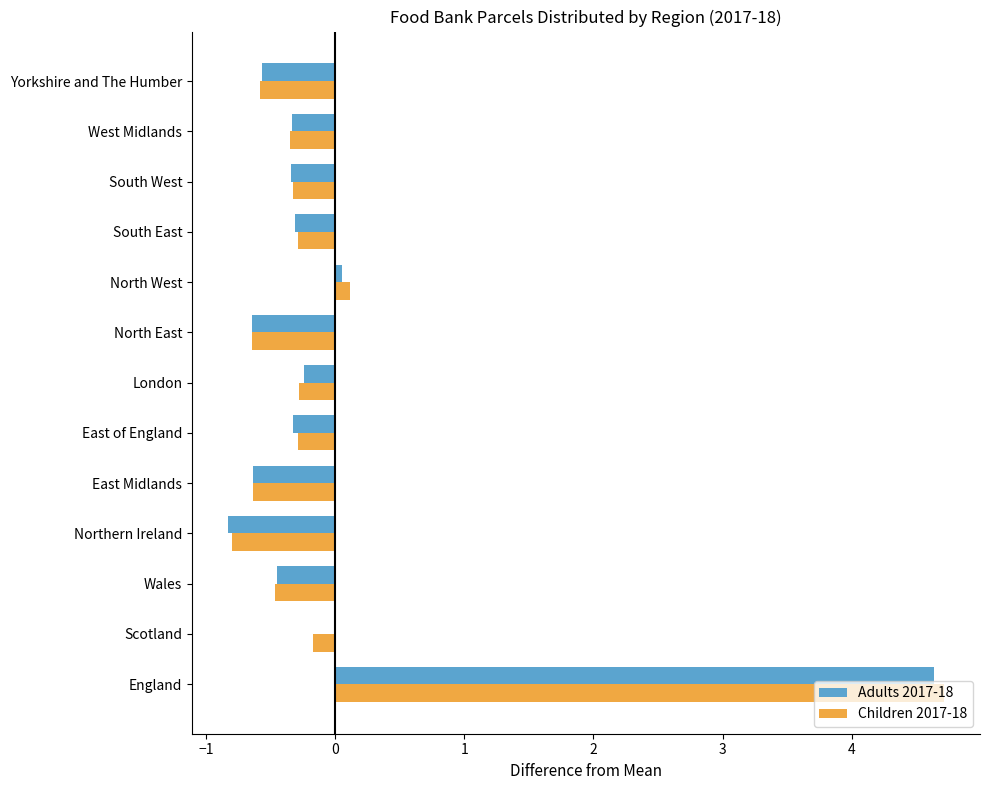

What is the maximum value for Children 2017-18?

4.7